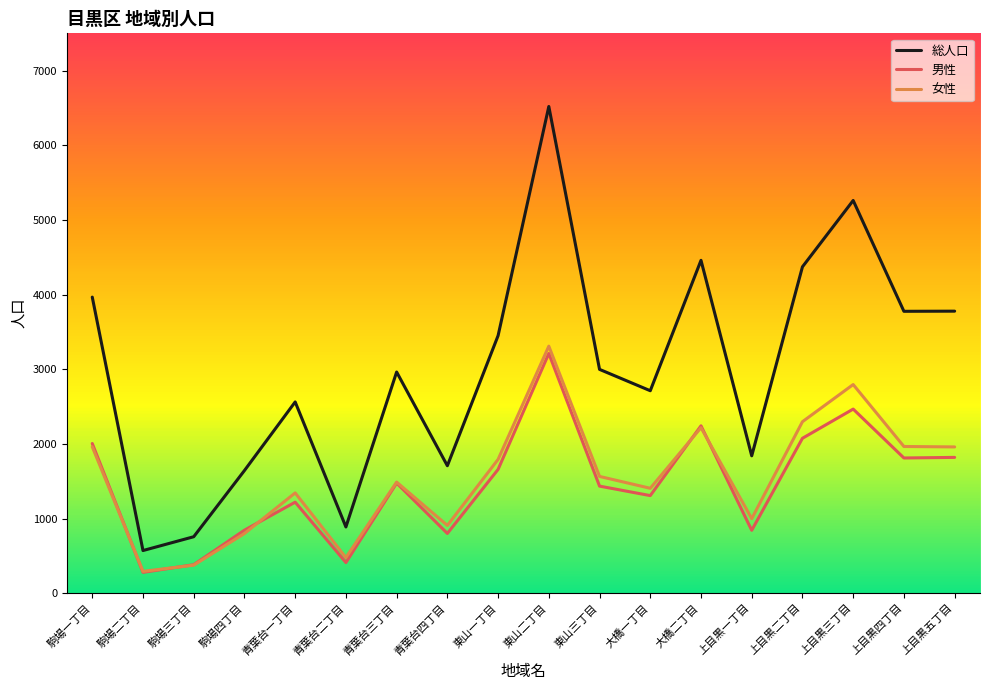

Count the number of categories in the chart.

18